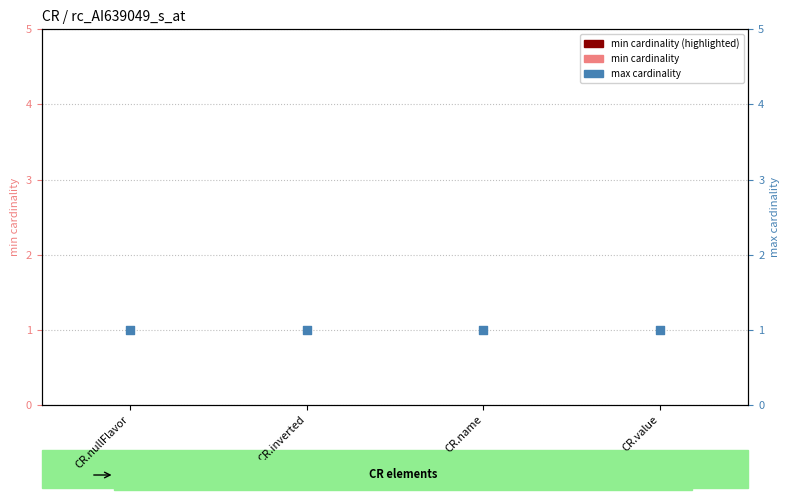

At which category is the sum across all series the highest?

CR.nullFlavor